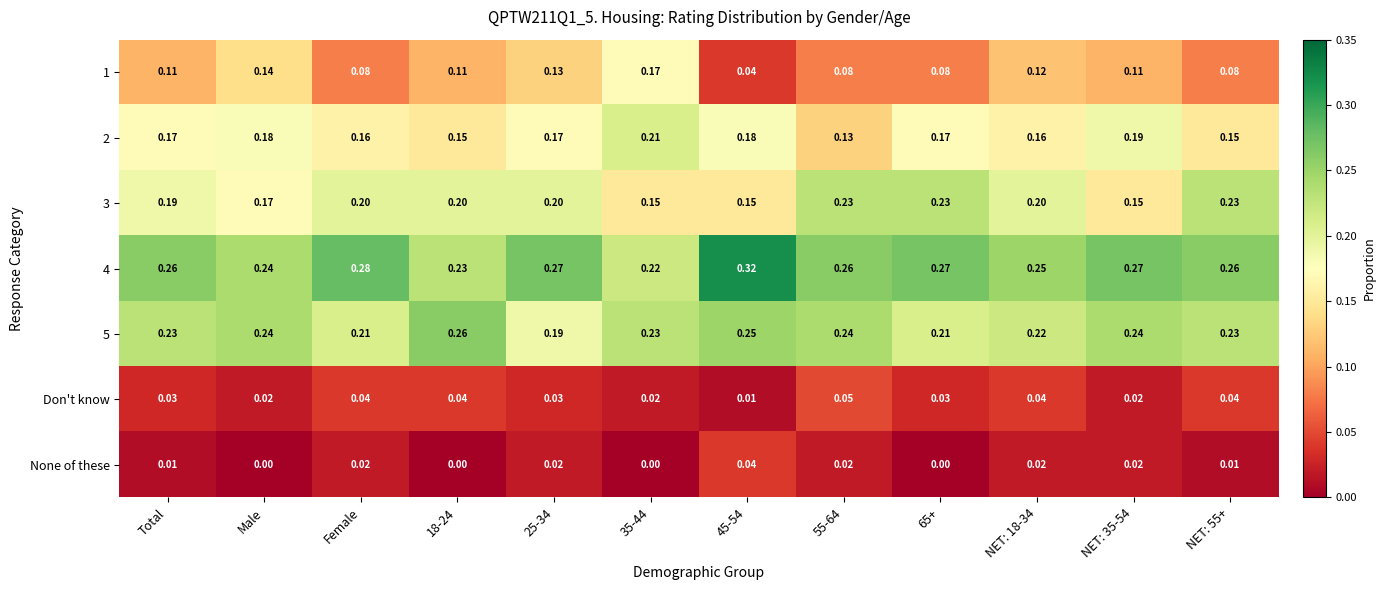

Is the value of 3 at NET: 55+ greater than the value of 1 at NET: 18-34?

Yes